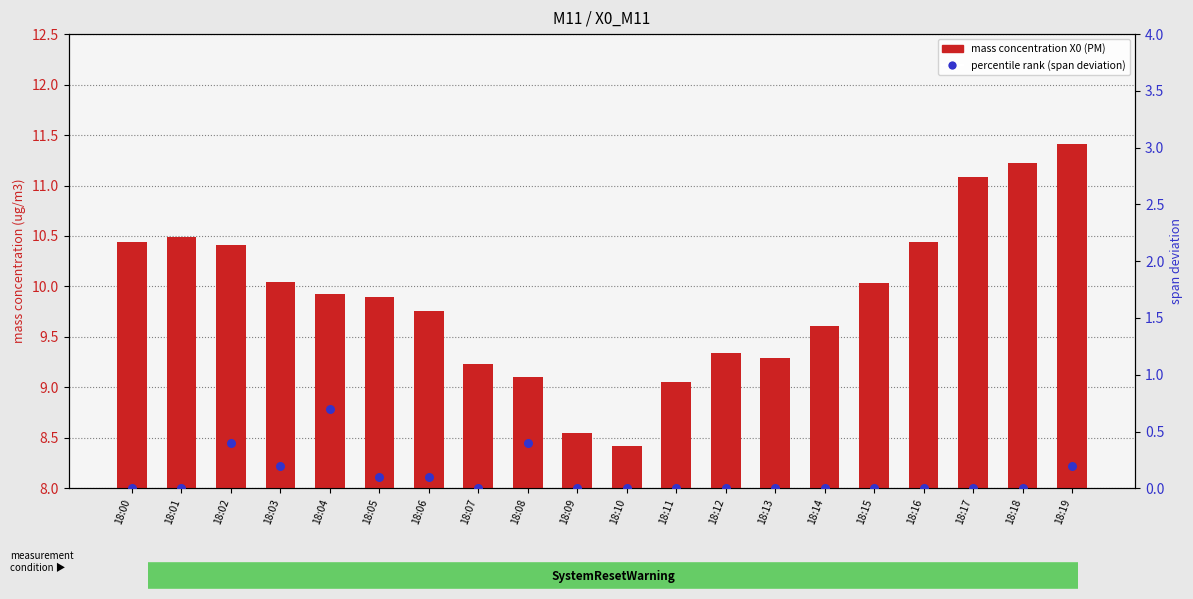

Which series has the widest spread of Y values?

mass concentration X0 (PM)